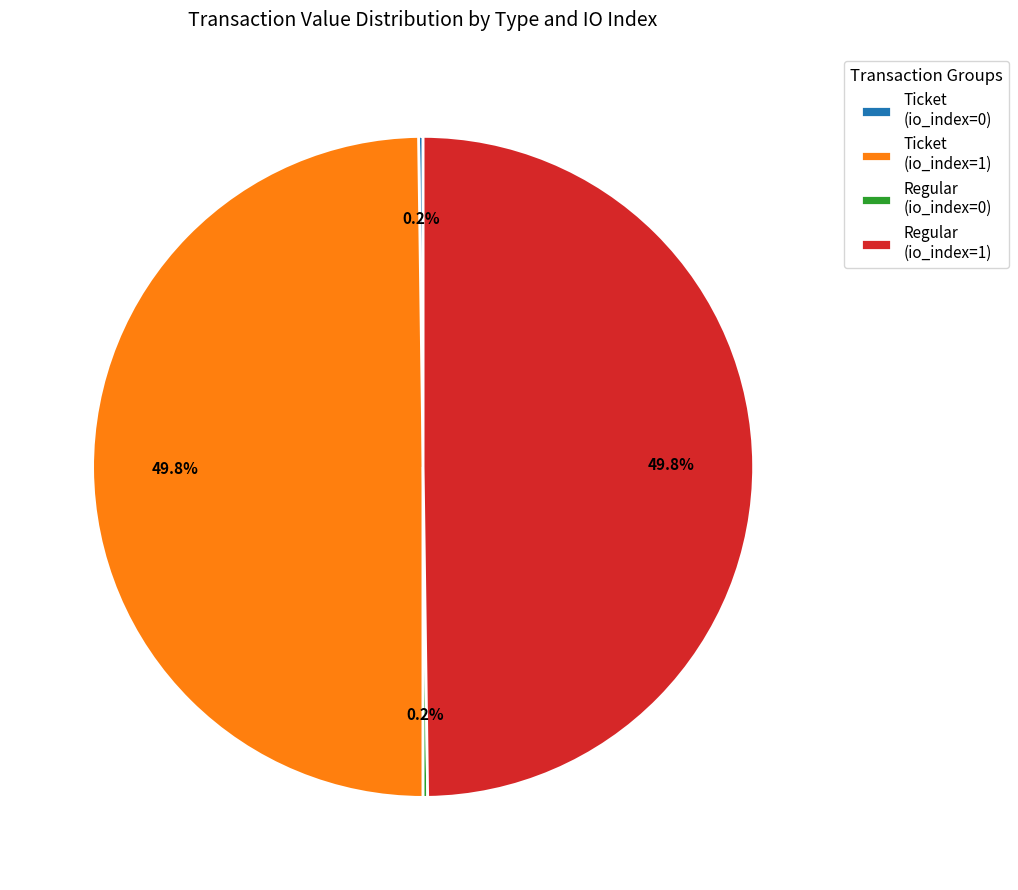

To the nearest percent, what is the average slice percentage?

25%